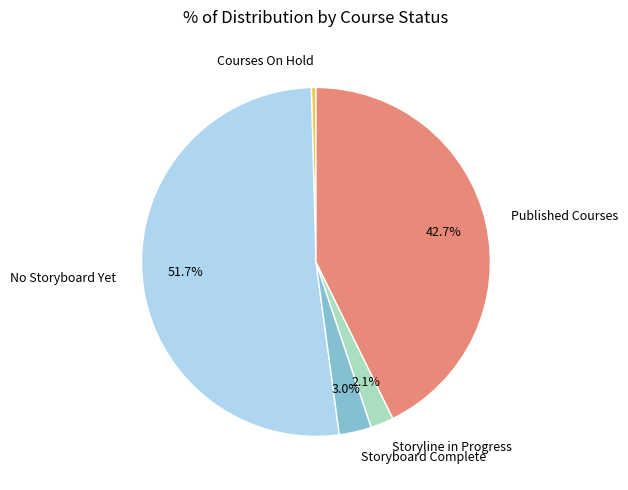

To the nearest percent, what percentage of the pie is No Storyboard Yet?

52%